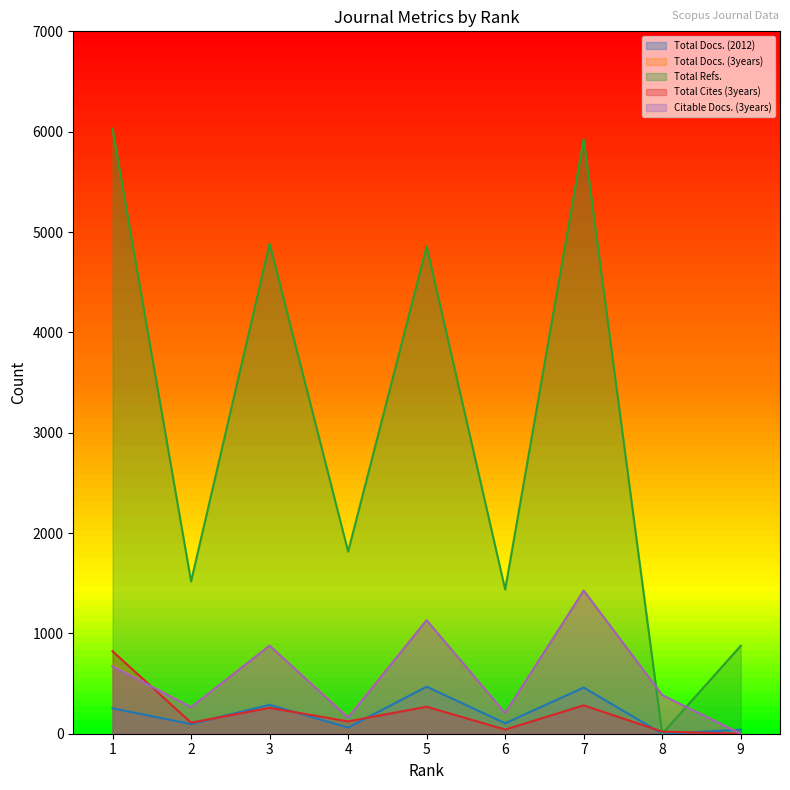

What is the average value of the Citable Docs. (3years) series?

569